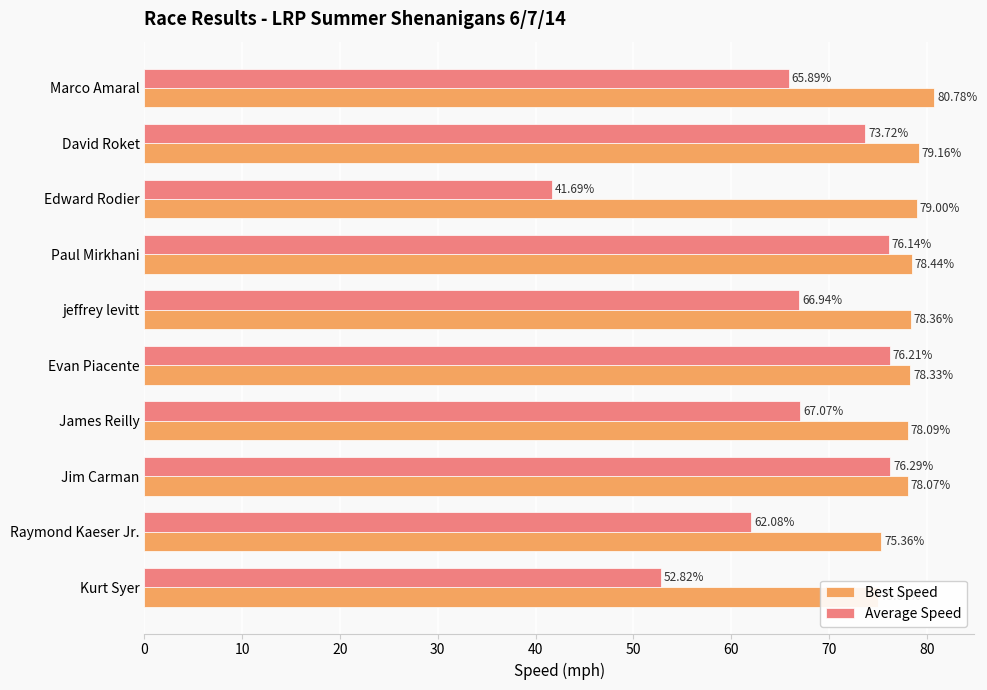

The value of Average Speed at David Roket is 33.0. True or false?

False